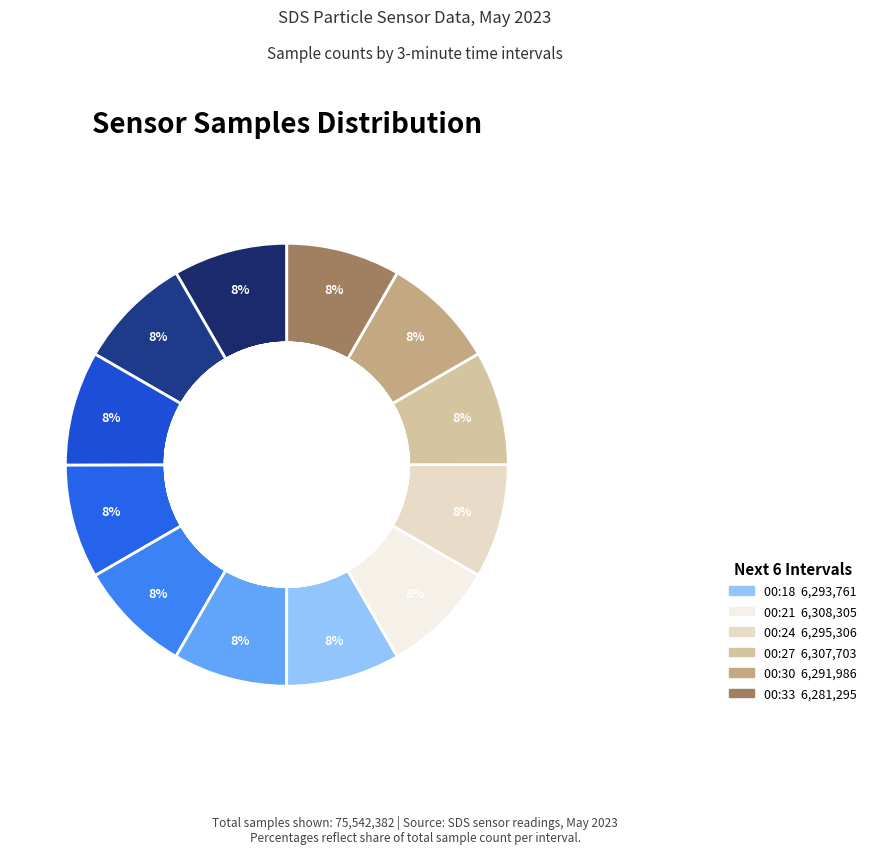

Rank the categories by value from lowest to highest.

00:12, 00:09, 00:33, 00:30, 00:18, 00:24, 00:15, 00:03, 00:00, 00:27, 00:21, 00:06